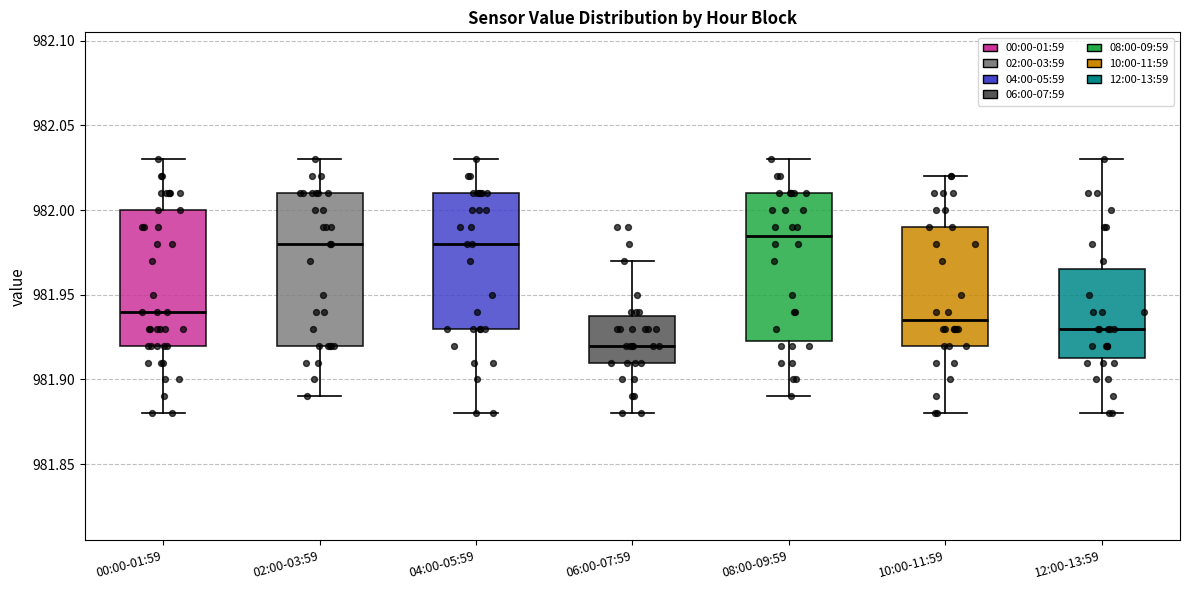

Reading left to right, read every box against the y-axis: the position of its median line, the range the box covers, and the ends of its whiskers. The values are not printed on the chart, so give them approximately, as read against the axis.

00:00-01:59: median 981.940, box 981.920 to 982.000, whiskers 981.880 to 982.030
02:00-03:59: median 981.980, box 981.920 to 982.010, whiskers 981.890 to 982.030
04:00-05:59: median 981.980, box 981.930 to 982.010, whiskers 981.880 to 982.030
06:00-07:59: median 981.920, box 981.910 to 981.940, whiskers 981.880 to 981.970
08:00-09:59: median 981.985, box 981.925 to 982.010, whiskers 981.890 to 982.030
10:00-11:59: median 981.935, box 981.920 to 981.990, whiskers 981.880 to 982.020
12:00-13:59: median 981.930, box 981.915 to 981.965, whiskers 981.880 to 982.030